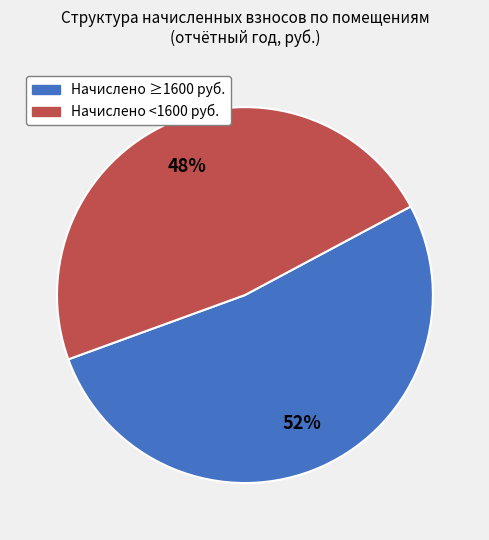

The Начислено ≥1600 руб. slice represents 60% of the pie. True or false?

False